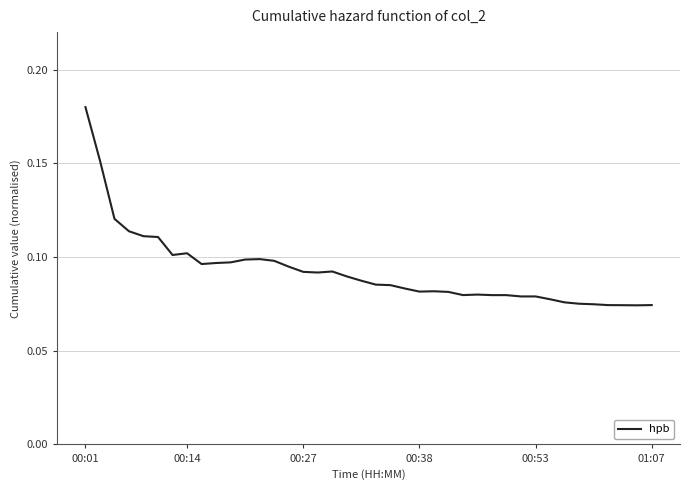

How many lines are shown in the chart?

1